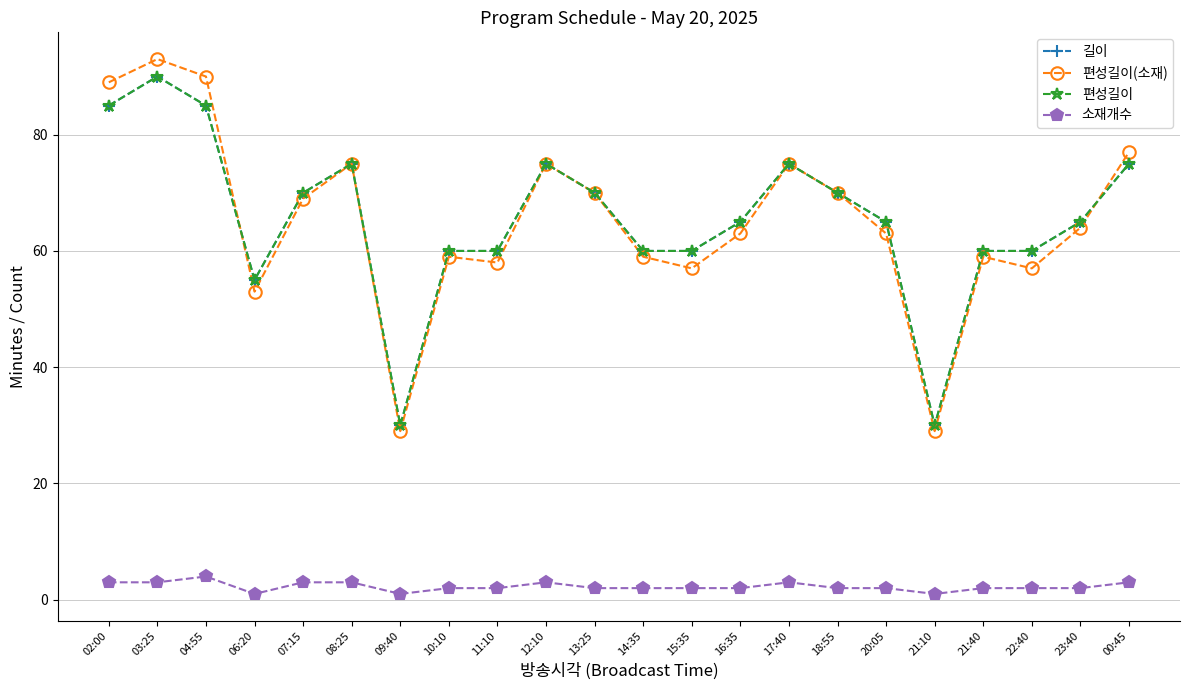

What is the difference between the 길이 values at 04:55 and 14:35?

25